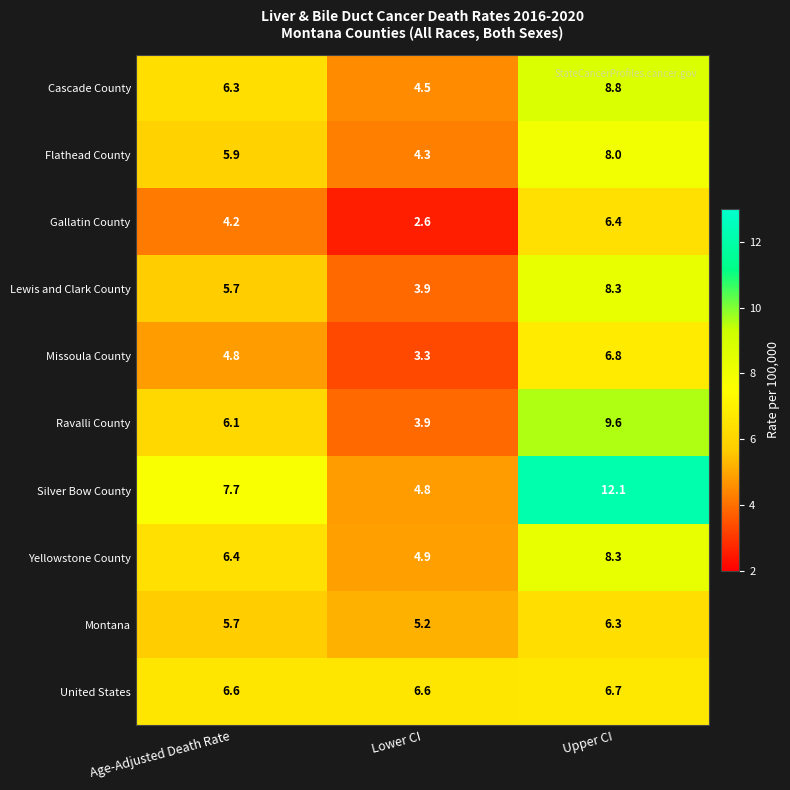

Rank the categories by Silver Bow County value from lowest to highest.

Lower CI, Age-Adjusted Death Rate, Upper CI